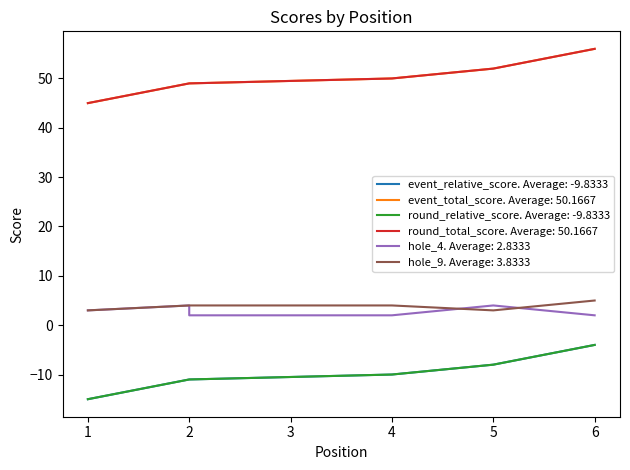

List the series in order of their peak value, lowest first.

event_relative_score, round_relative_score, hole_4, hole_9, event_total_score, round_total_score